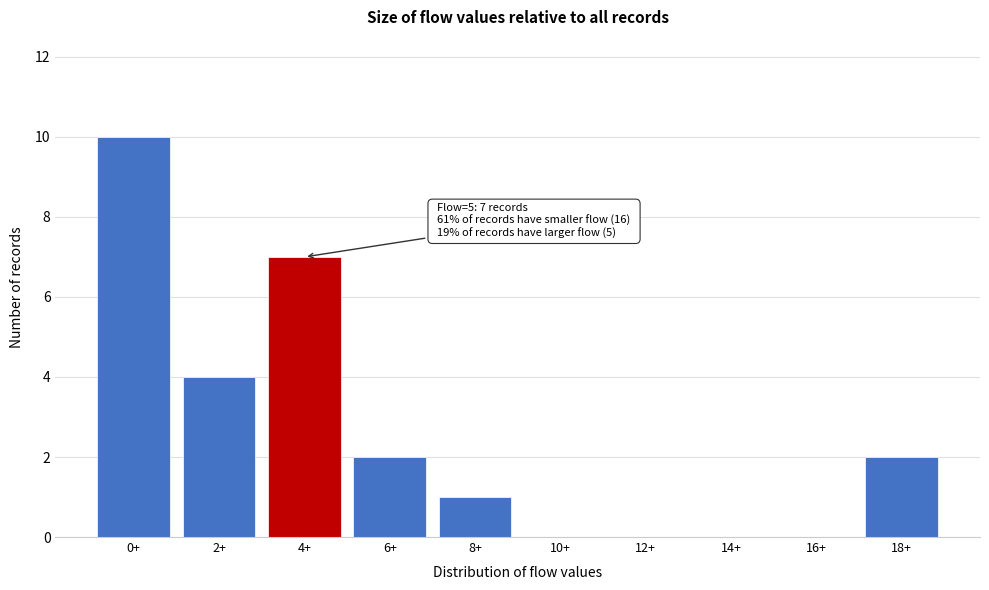

Reading left to right, what are all the values shown in this chart?

0+=10	2+=4	4+=7	6+=2	8+=1	10+=0	12+=0	14+=0	16+=0	18+=2